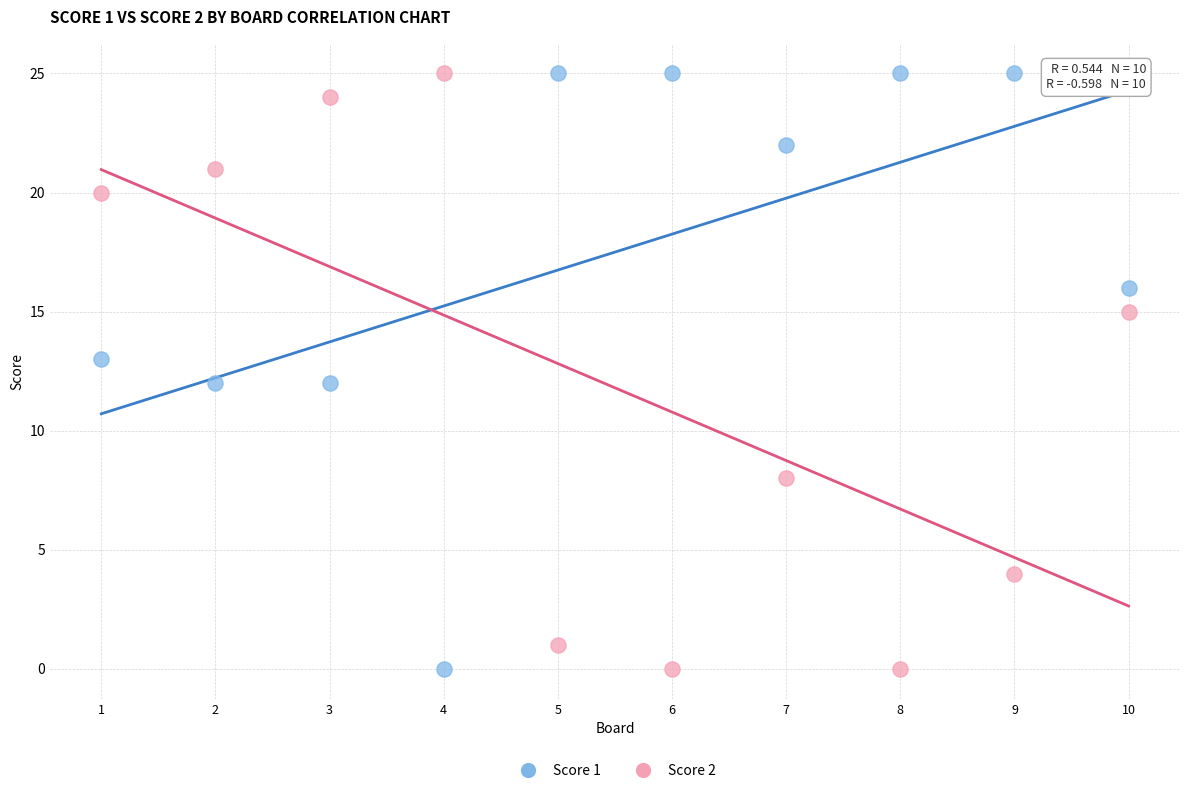

What is the X range (max minus min) for the scatter plot?

9